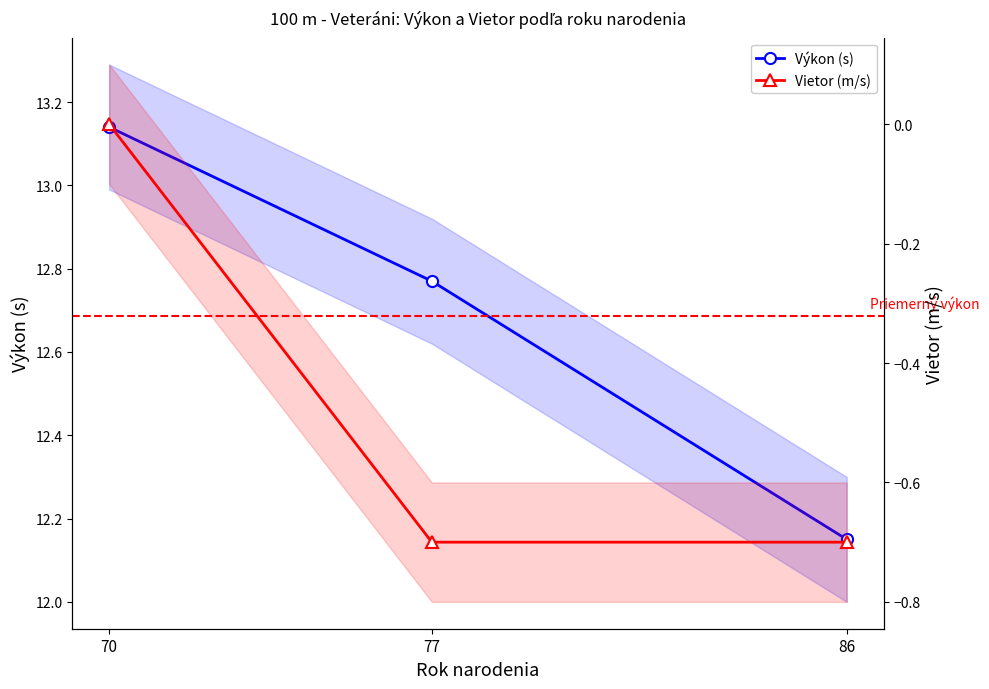

Reading left to right, list all the values displayed in this chart.

Výkon (s): 86=12.2	77=12.8	70=13.1
Vietor (m/s): 86=-0.7	77=-0.7	70=0.0